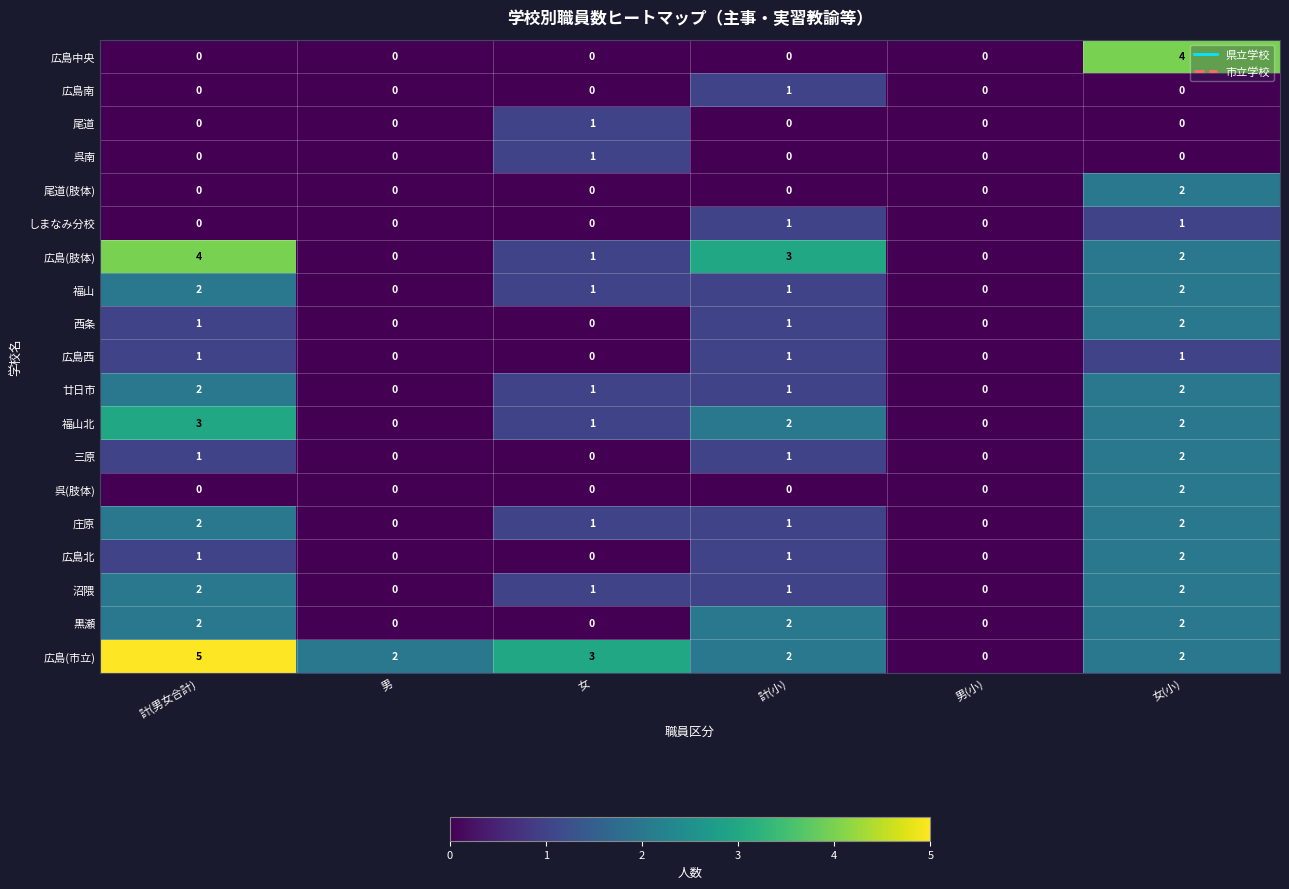

Which series changed the most between 男 and 女(小)?

広島中央